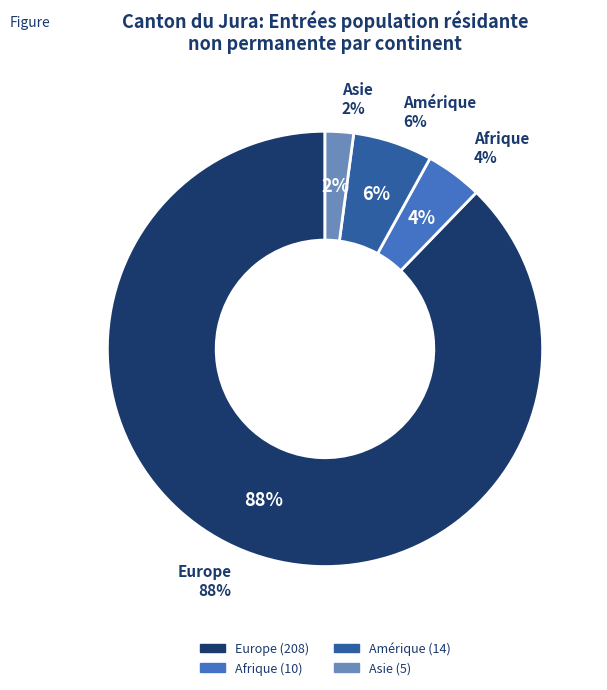

What portion of the pie excludes Europe?

12.2%